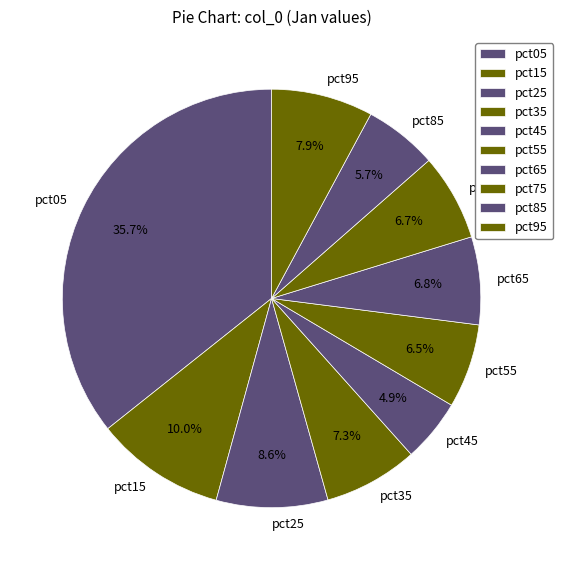

What percentage is the pct75 slice, to the nearest percent?

7%